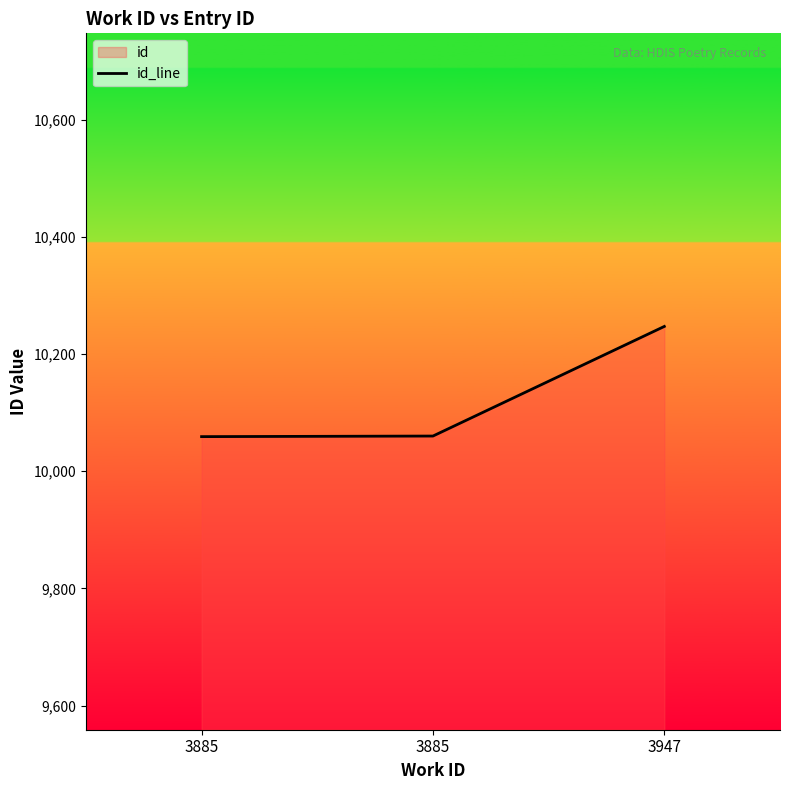

What is the minimum value shown in the chart?

10059